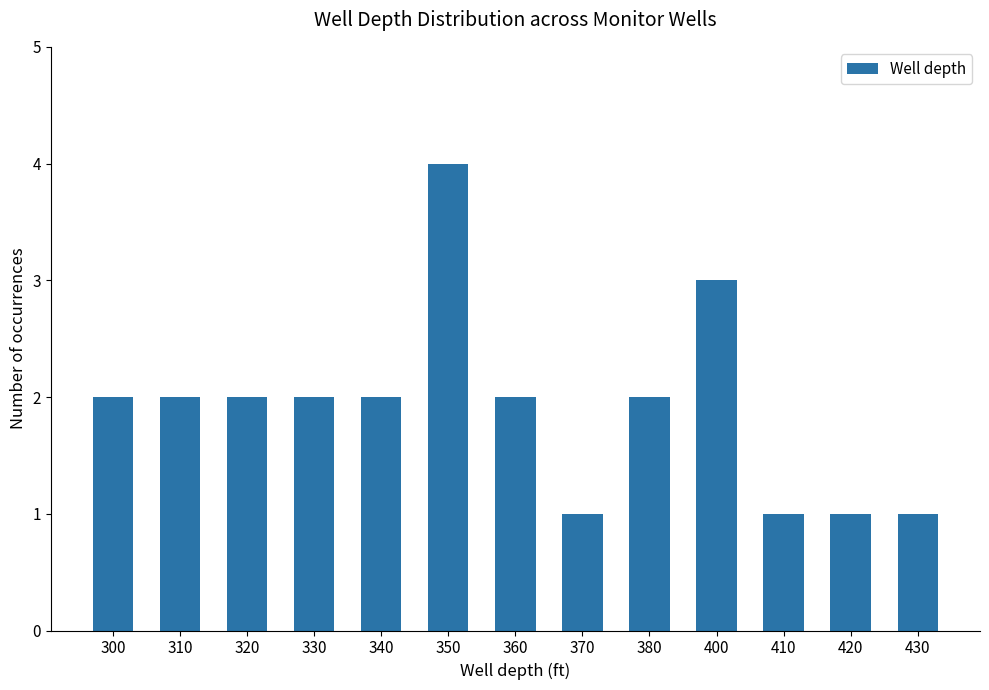

Which has a higher value, 370 or 310?

310